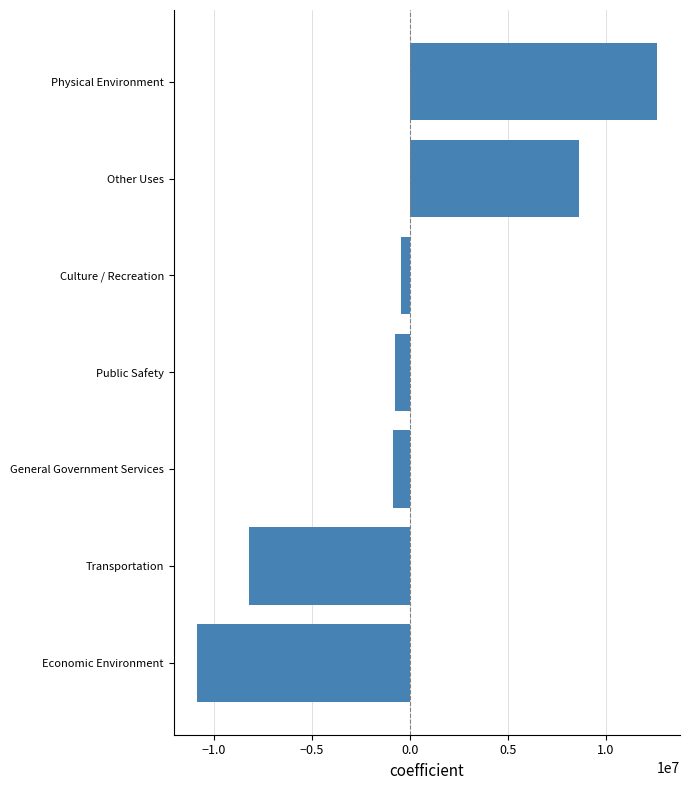

The value at Economic Environment is -10894438.4. True or false?

True